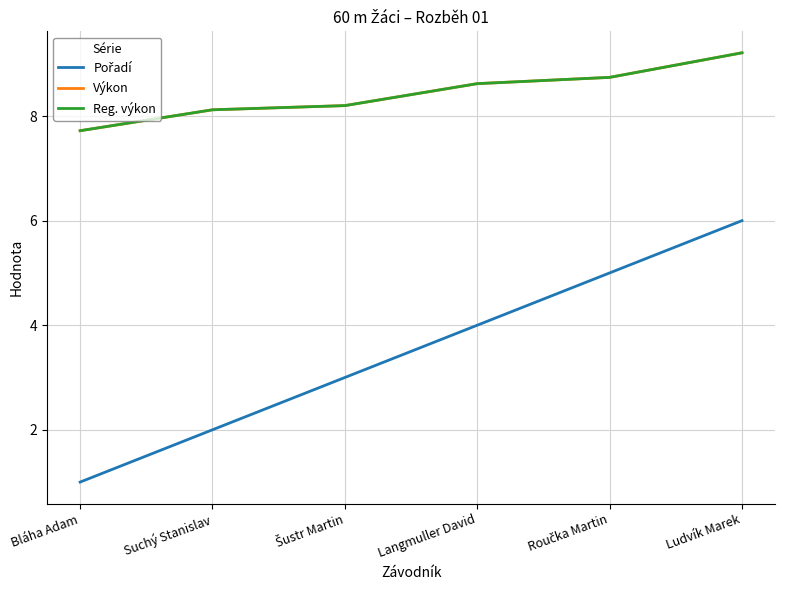

True or false: Pořadí has a value of 6.5 at Langmuller David.

False